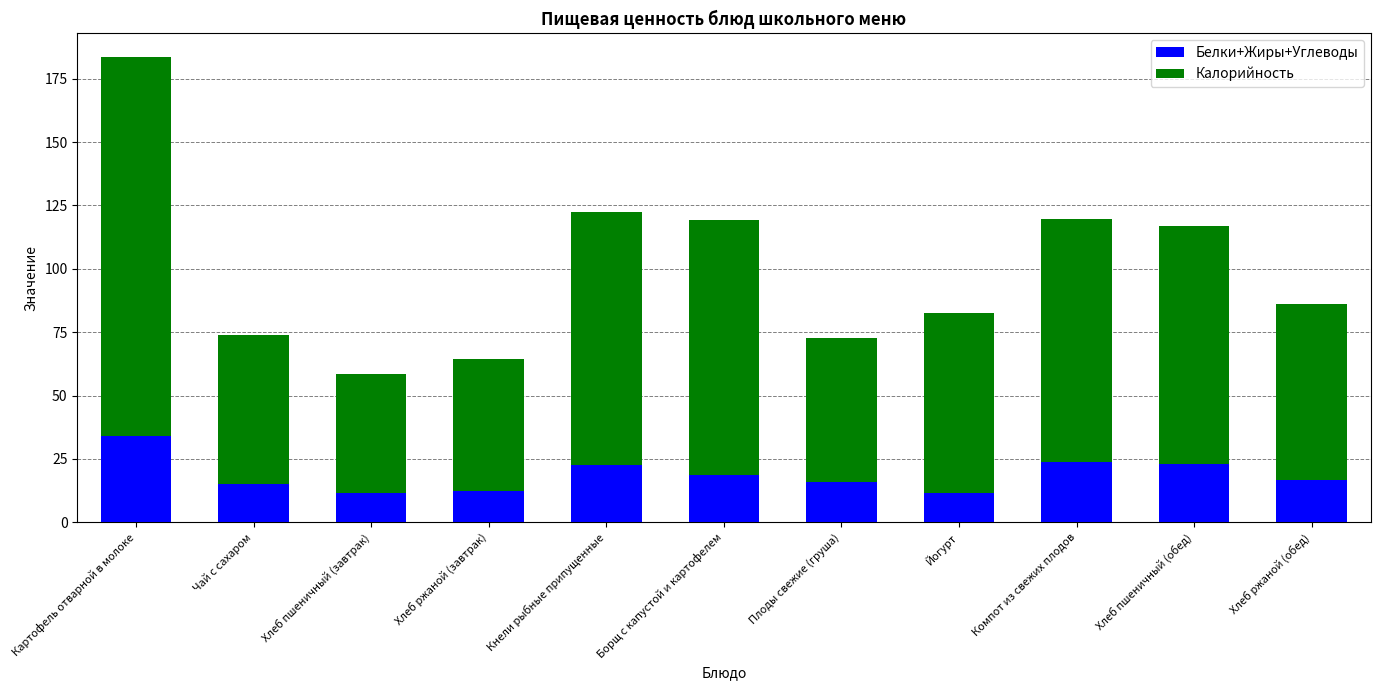

What is the total value across all series at Плоды свежие (груша)?

72.7